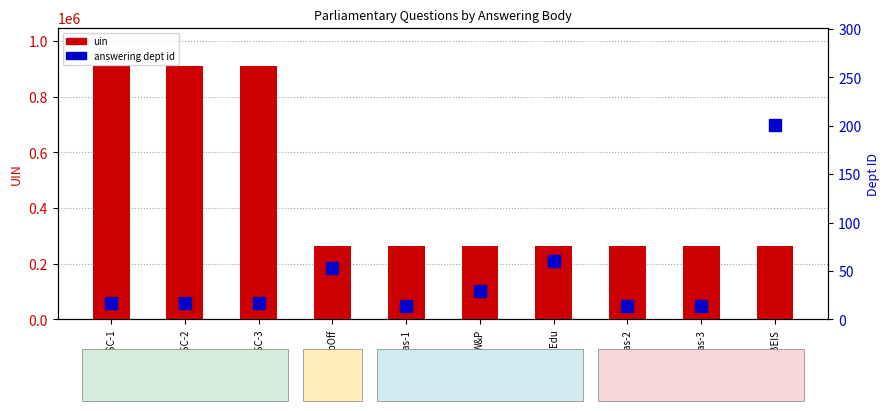

What is the difference between the highest and lowest values at Treas-3?

264331